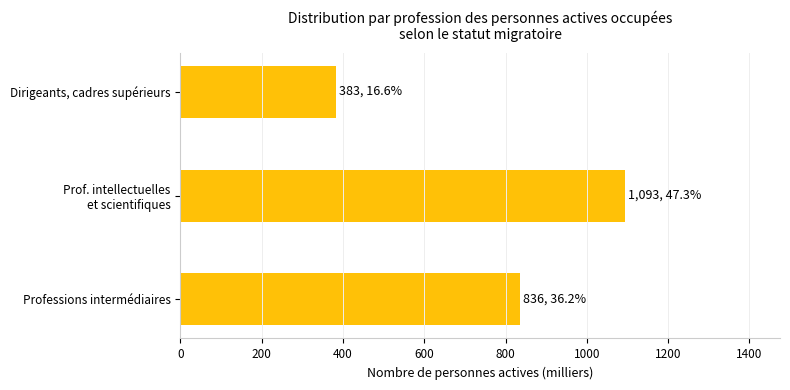

The chart shows a value of 835.8 at Professions intermédiaires. True or false?

True